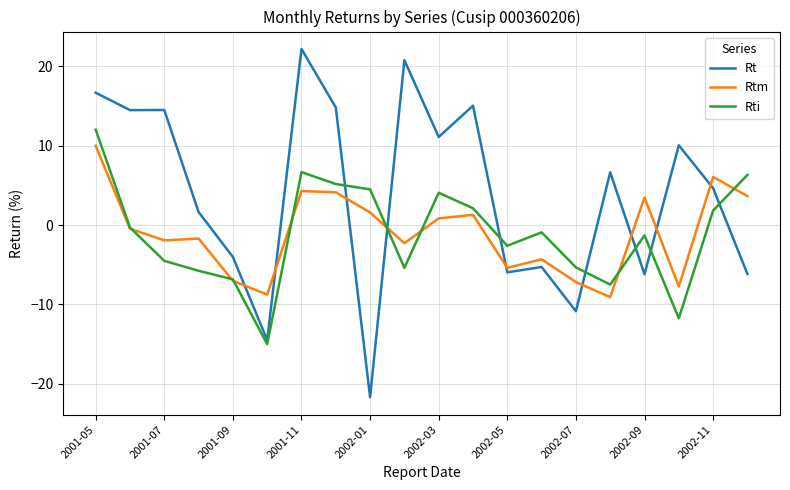

What is the smallest value displayed?

-21.7